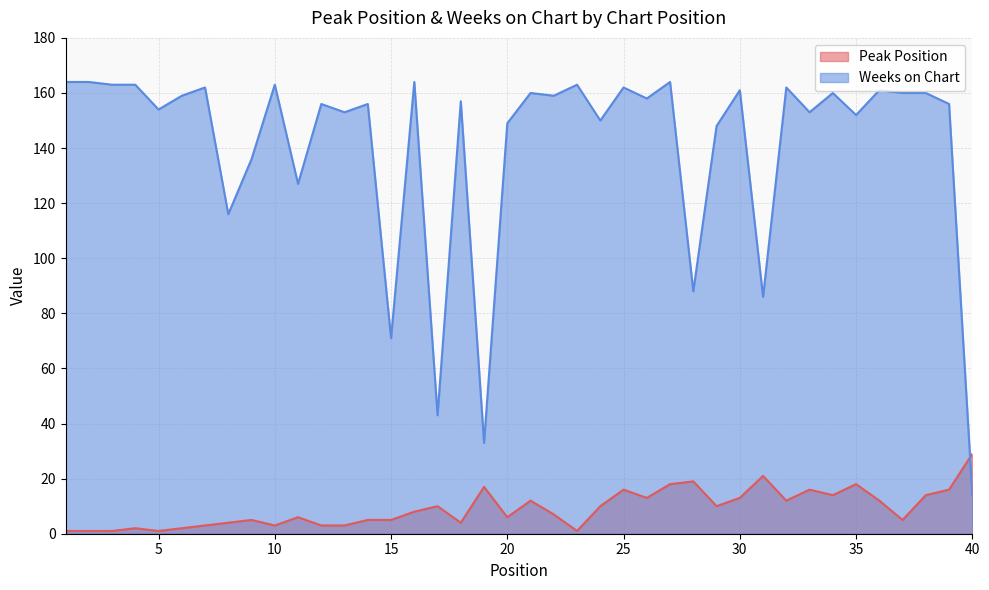

At which category does the chart reach its minimum across all series?

1